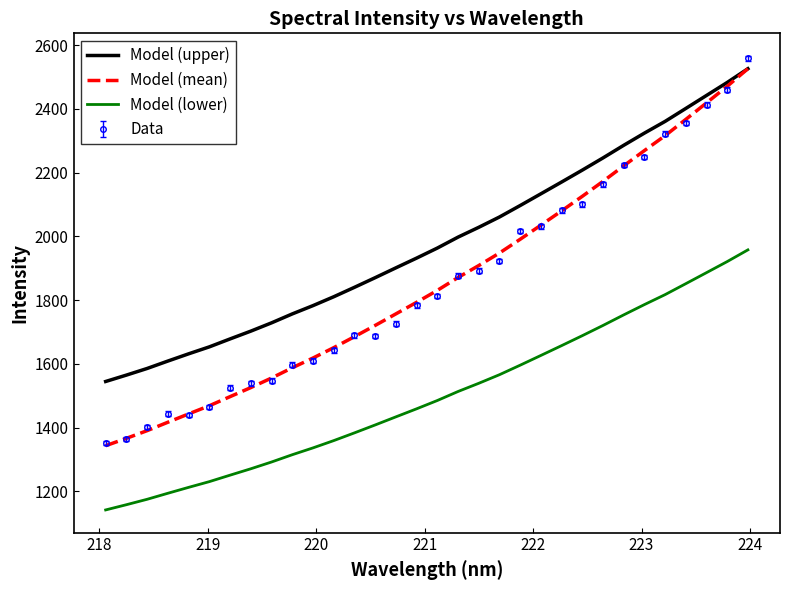

True or false: Model (upper) and Model (lower) cross at least once.

False